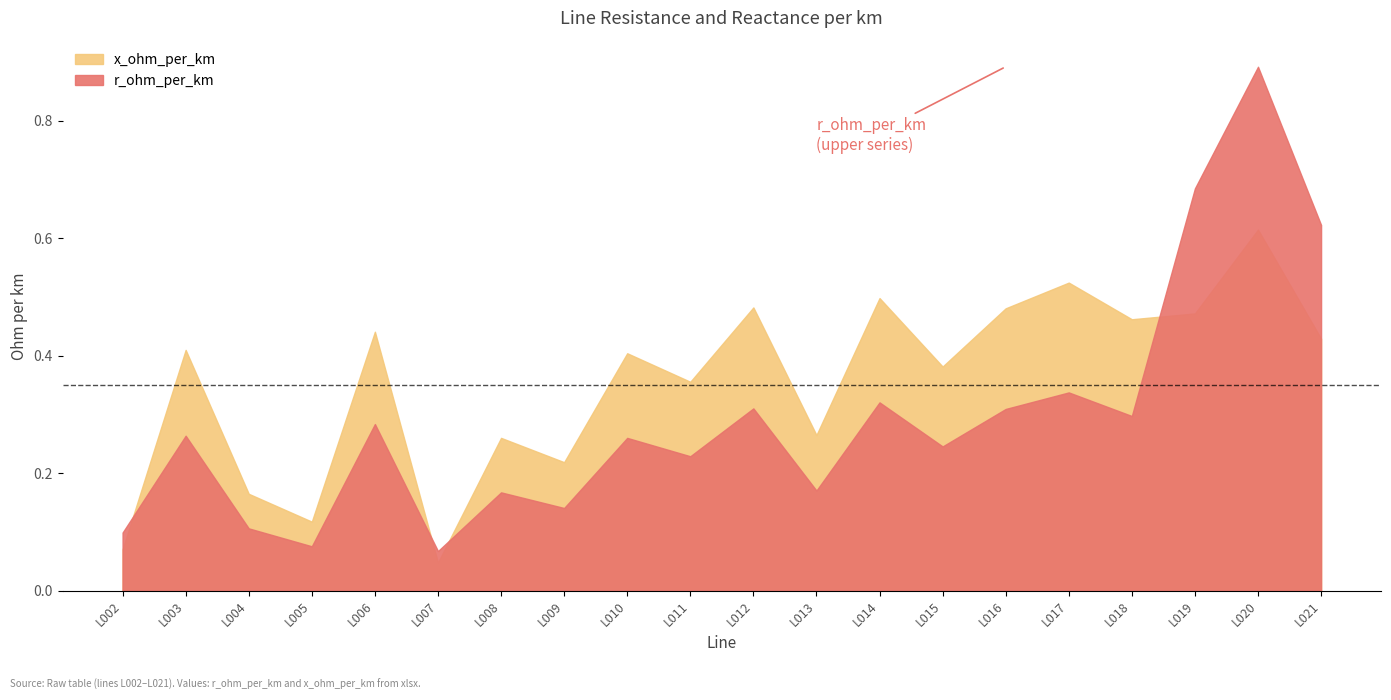

Does the chart display data point markers on the line(s)?

No